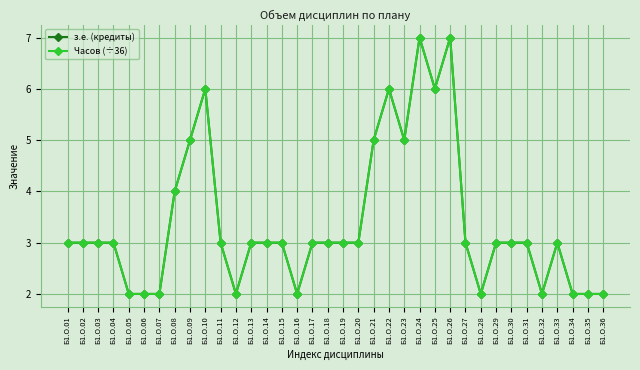

What is the difference between the maximum and minimum values in the з.е. (кредиты) series?

5